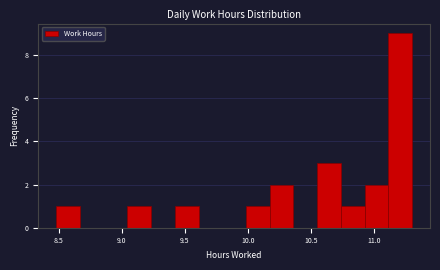

Read against the x-axis, roughly where is the centre of the tallest bar?

11.20